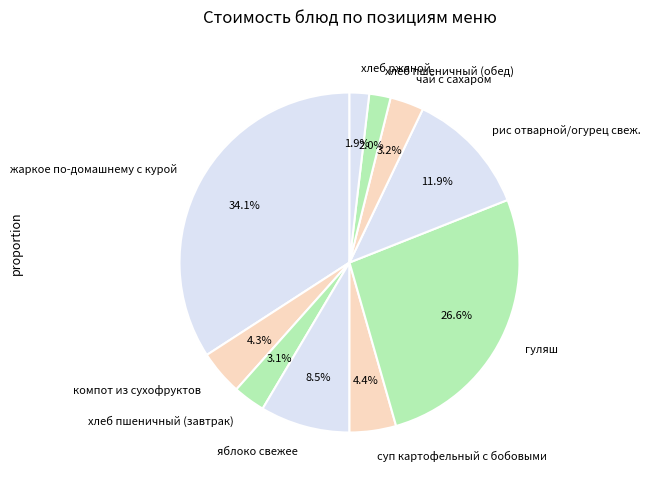

Which category has the biggest portion of the pie?

жаркое по-домашнему с курой